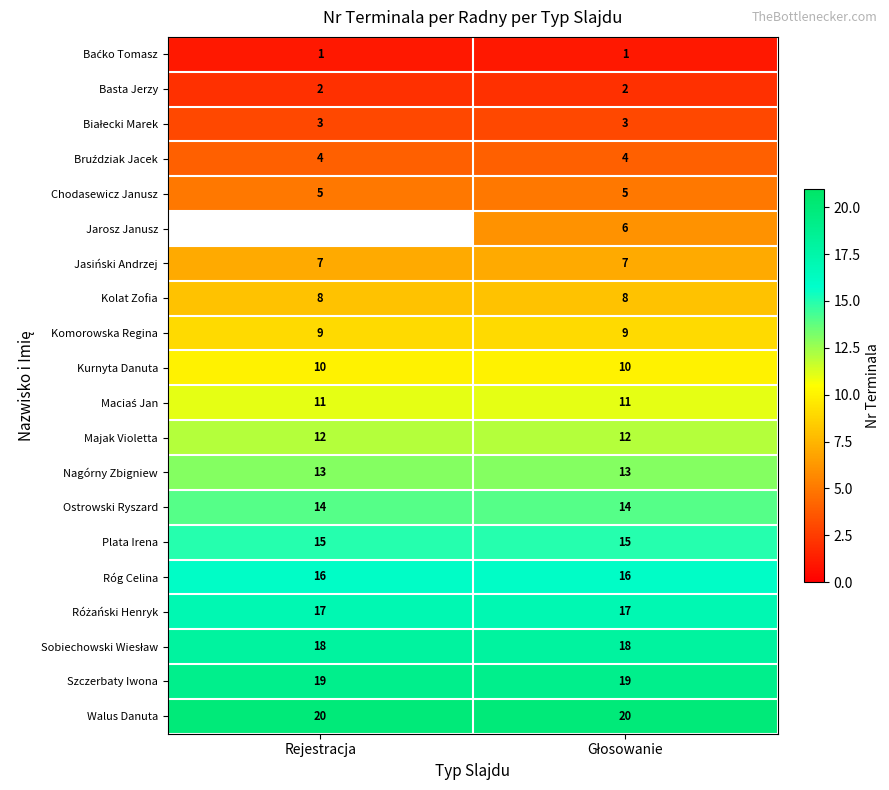

Between Głosowanie and Rejestracja, which is larger?

Głosowanie